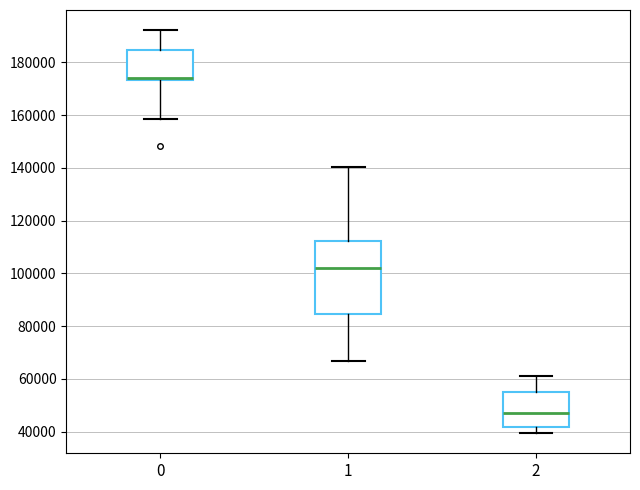

Reading left to right, transcribe this box plot: for each box, give where its median line is, the range the box spans, and where its two whiskers end, as read against the y-axis. The values are not printed on the chart, so give them approximately, as read against the axis.

0: median 174000 (just above the box's lower edge), box 174000 to 184000, whiskers 158000 to 192000
1: median 102000, box 84000 to 112000, whiskers 66000 to 140000
2: median 46000, box 42000 to 56000, whiskers 40000 to 62000